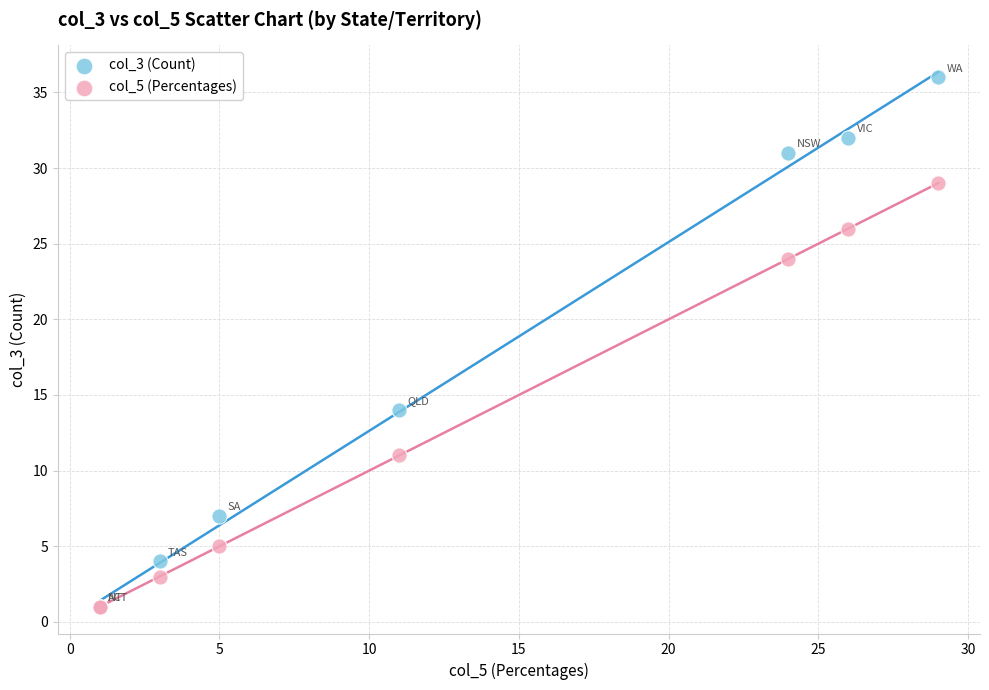

Which series has the widest spread of Y values?

col_3 (Count)